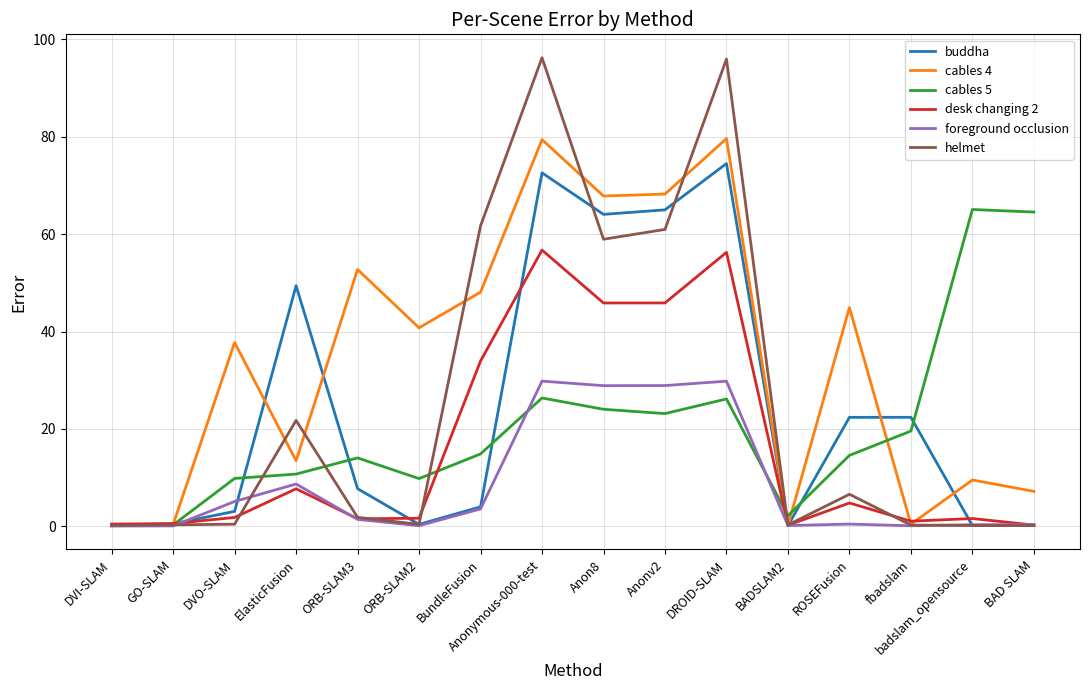

What position from the left is ORB-SLAM2?

6